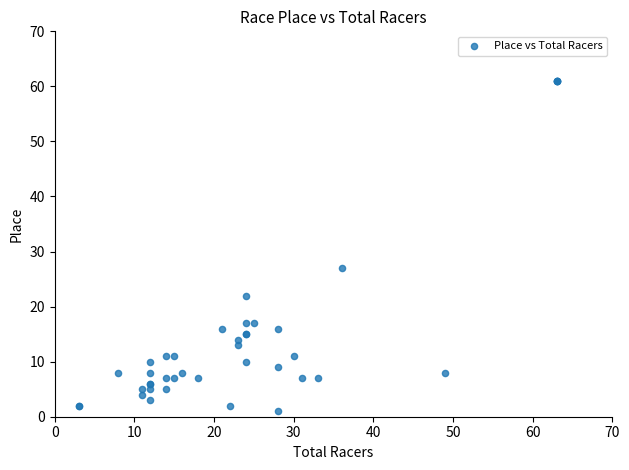

What Y value in the scatter plot is closest to 31?

27